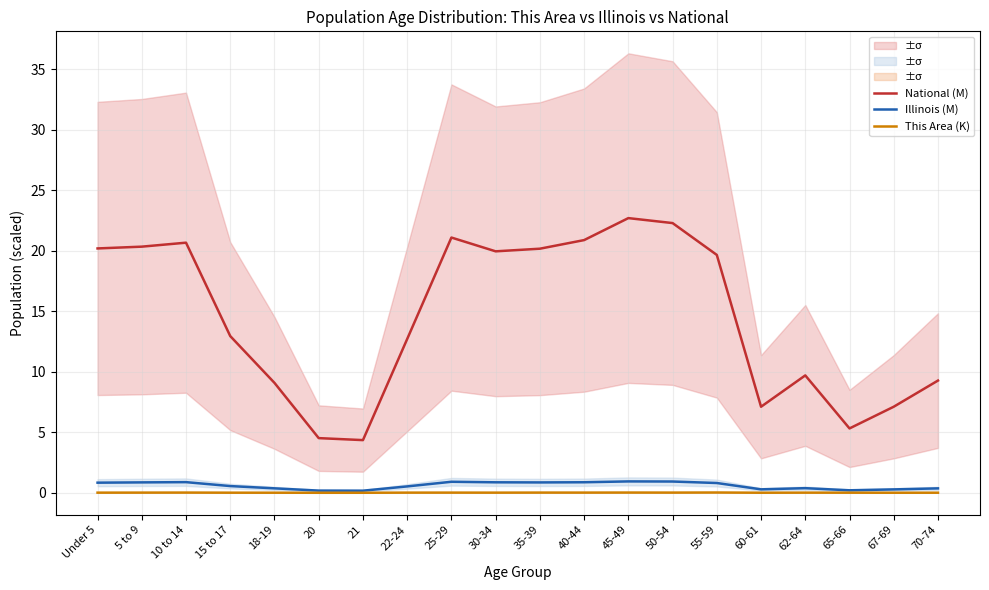

At how many categories does at least one series exceed 7?

17